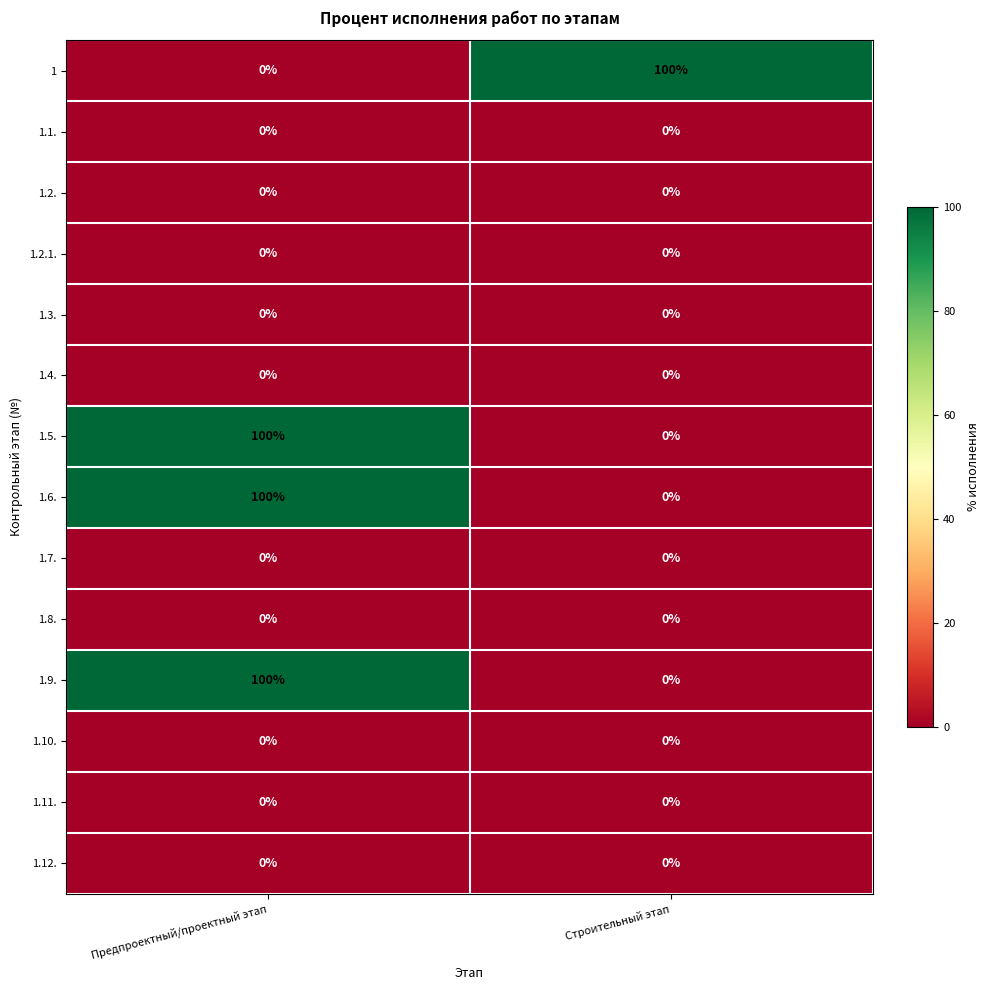

What is the difference between the highest and lowest values at Предпроектный/проектный этап?

100